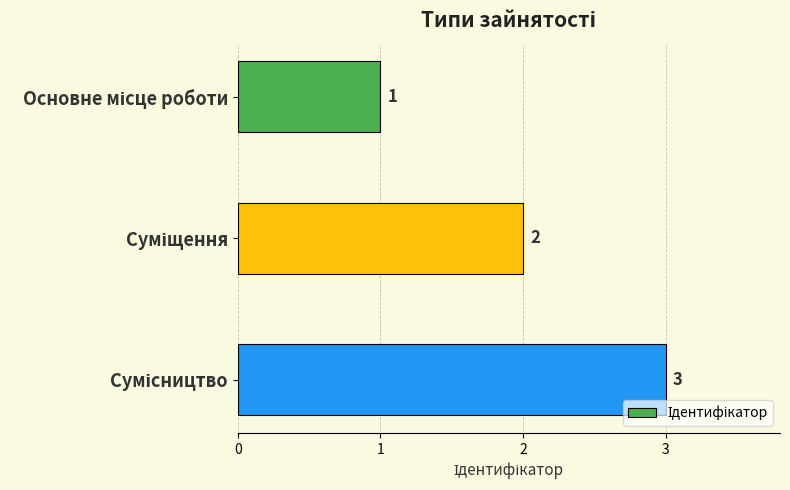

What is the maximum value shown in the chart?

3